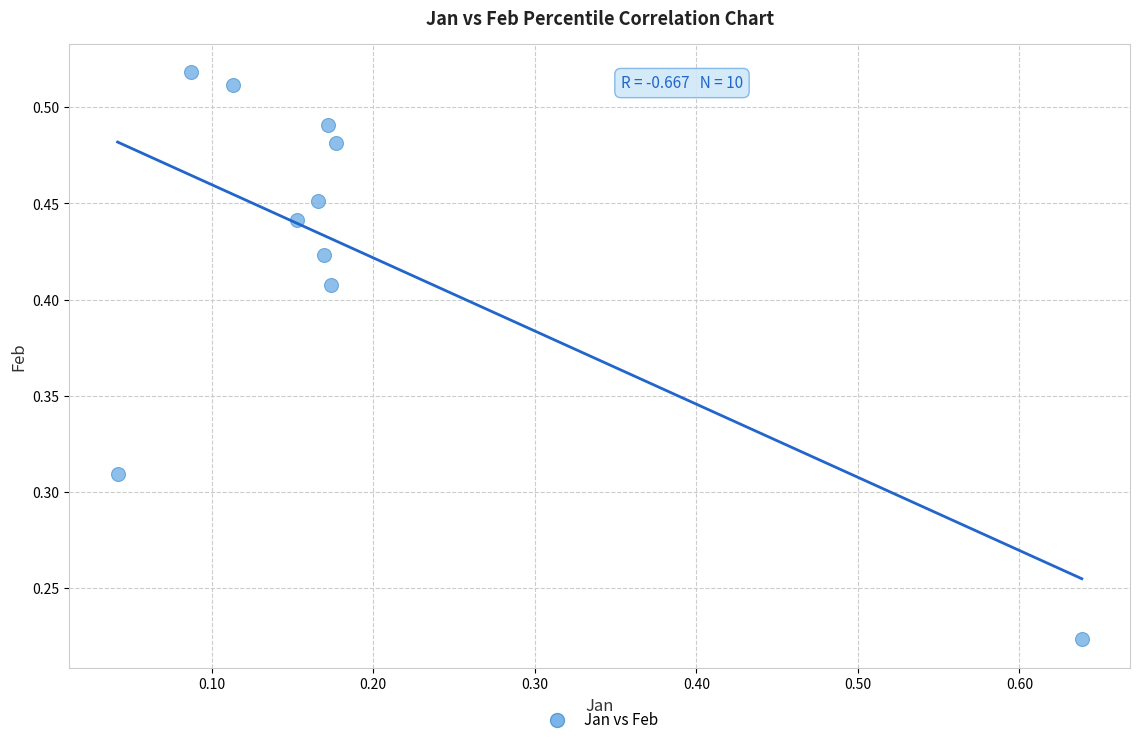

What is the range of X values (max minus min)?

0.6